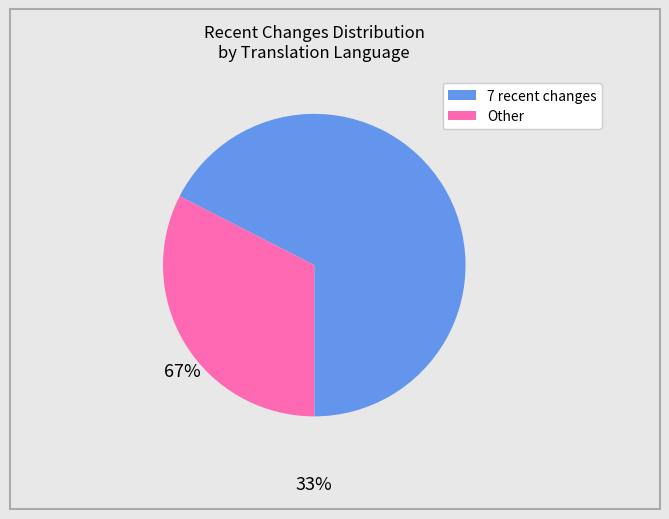

Does any single category account for the majority?

Yes